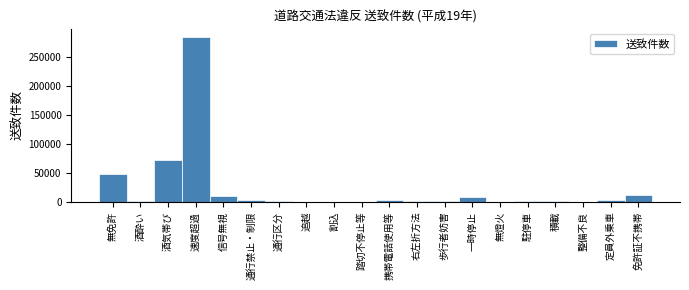

Is it true that the value at 無免許 is 48607?

True